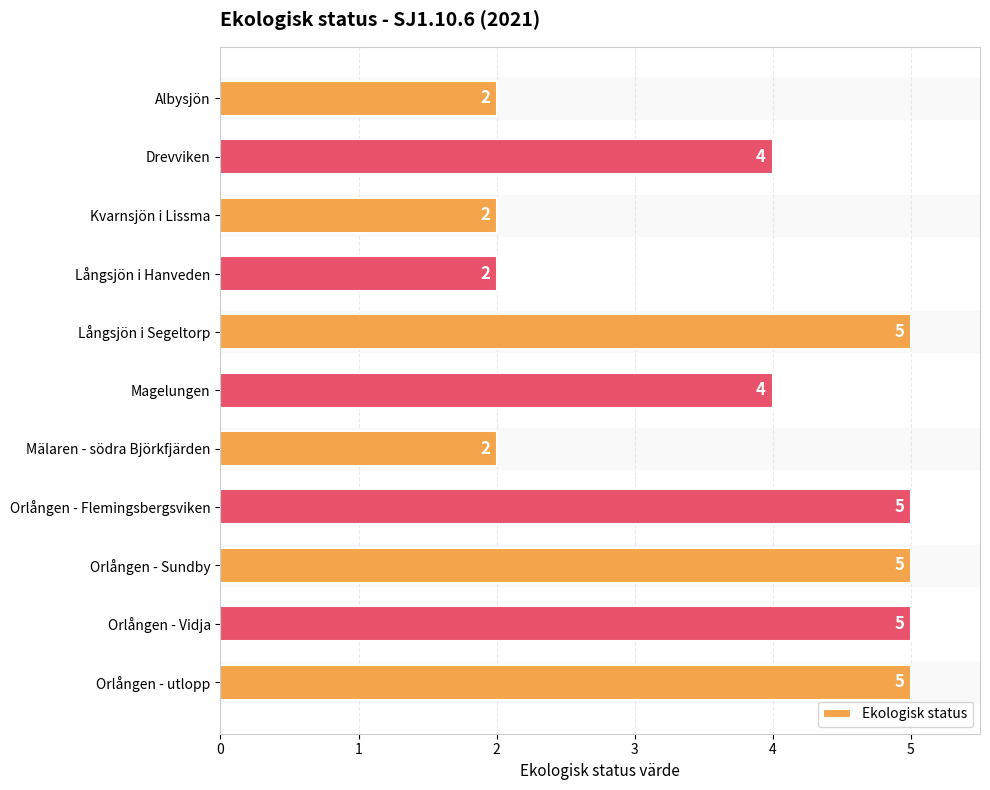

Is it true that the value at Orlången - Vidja is 5?

True